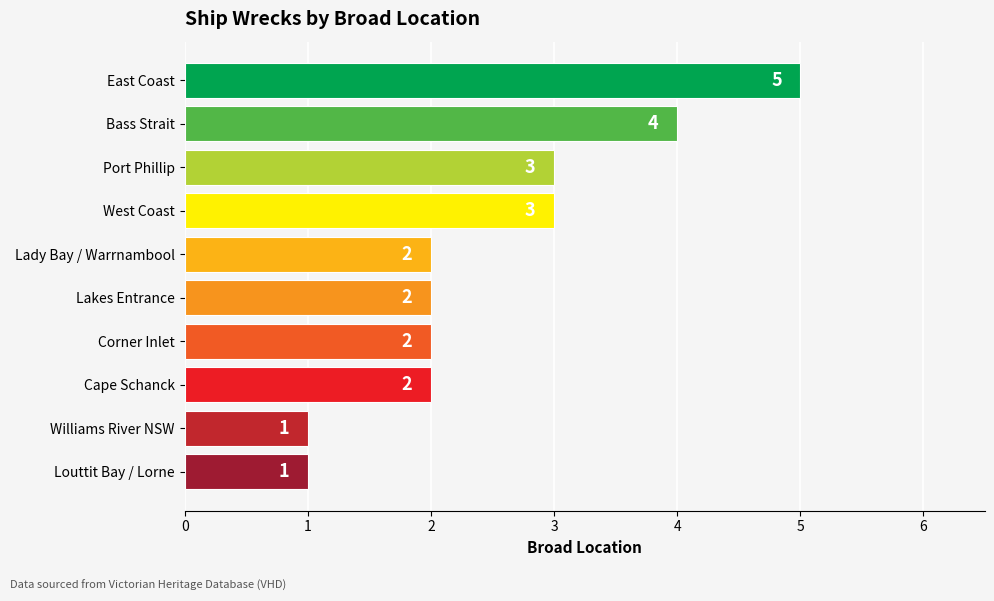

What is the sum of all values?

25